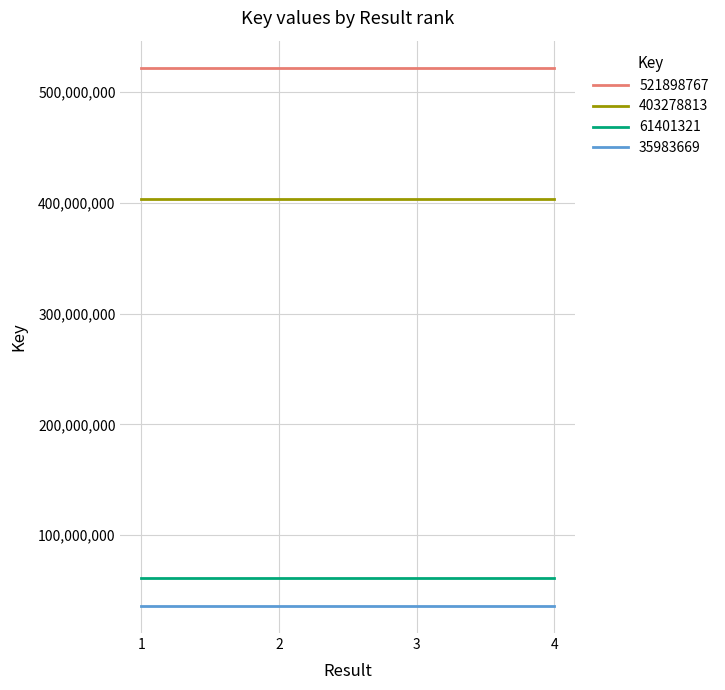

At 3, list the series in order from smallest to largest.

35983669, 61401321, 403278813, 521898767